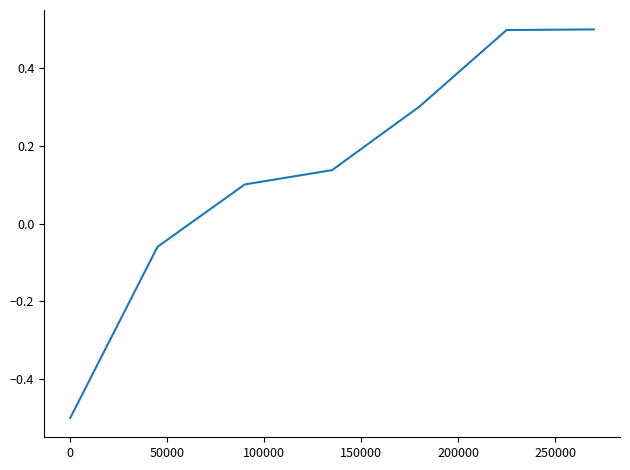

What is the difference between the maximum and second lowest values?

0.6